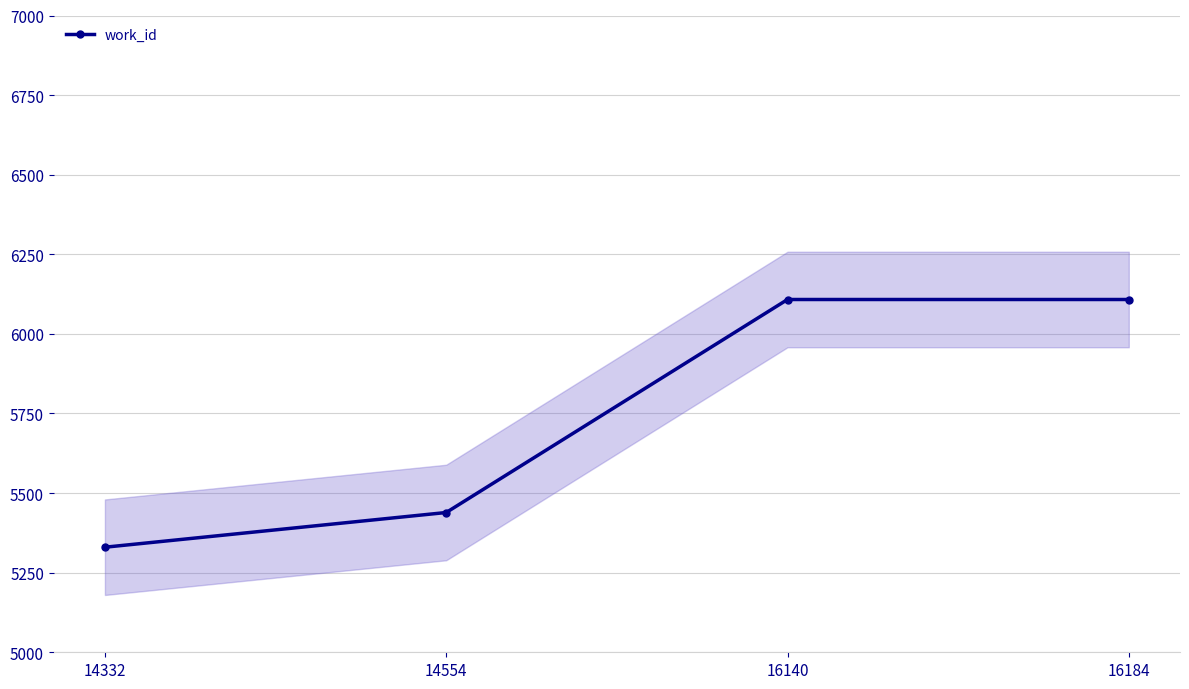

Is it true that the value at 14554 is 1676?

False